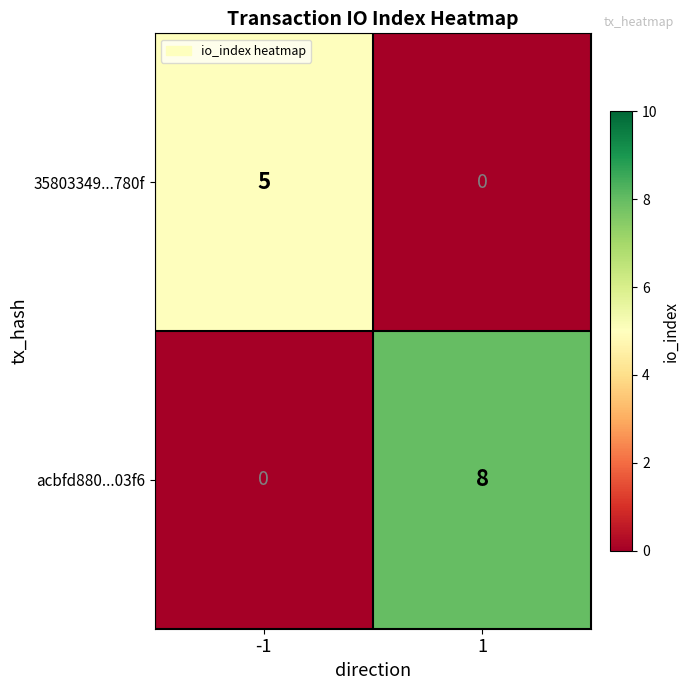

What is the difference between the highest and lowest values at 1?

8